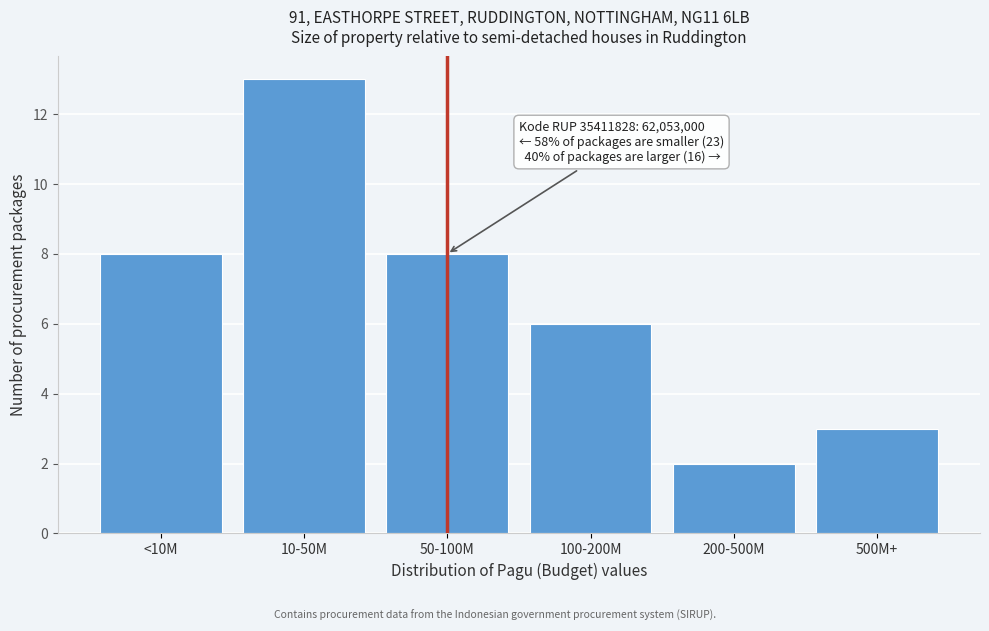

Reading left to right, list all the values displayed in this chart.

8	13	8	6	2	3